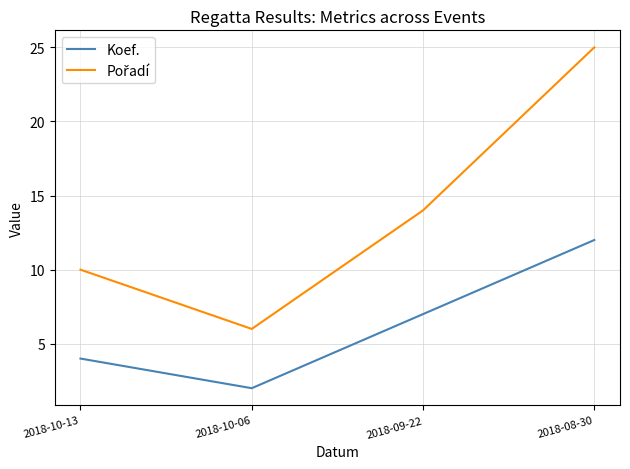

What value does the Koef. series have at 2018-08-30, to the nearest 5?

10